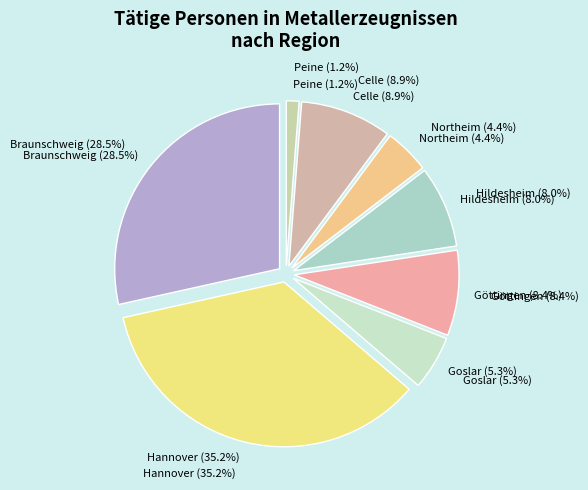

What percentage is the Hannover slice, to the nearest percent?

35%